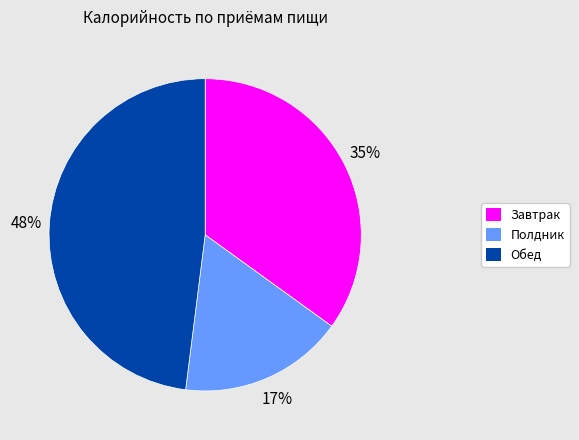

To the nearest percent, what percentage of the pie is Завтрак?

35%